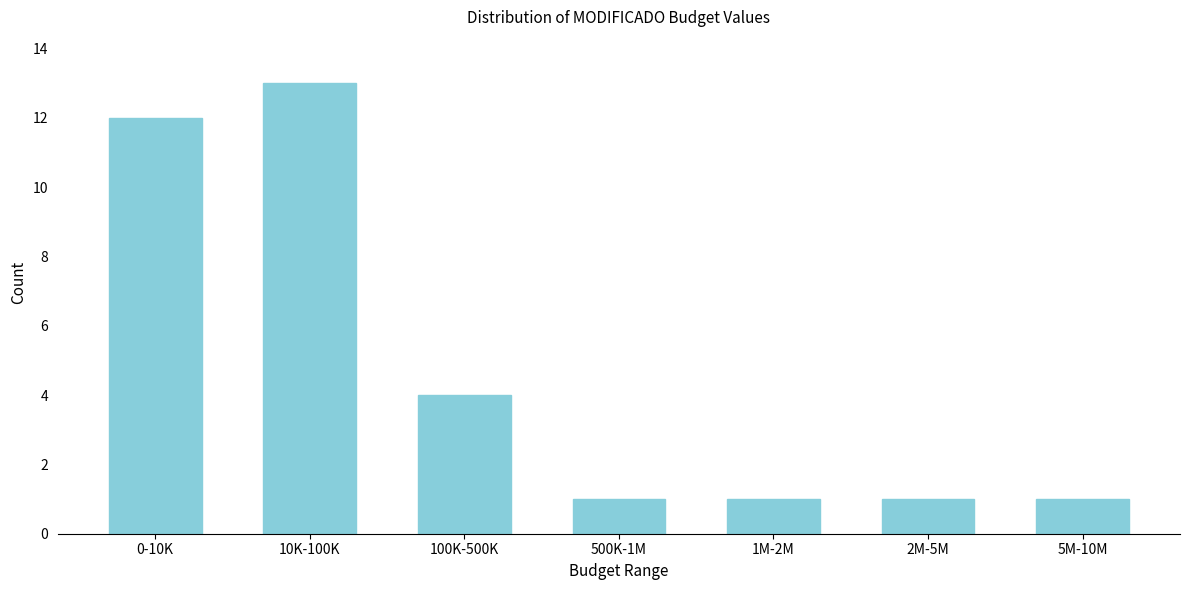

Reading left to right, transcribe all the data shown in this chart.

12	13	4	1	1	1	1